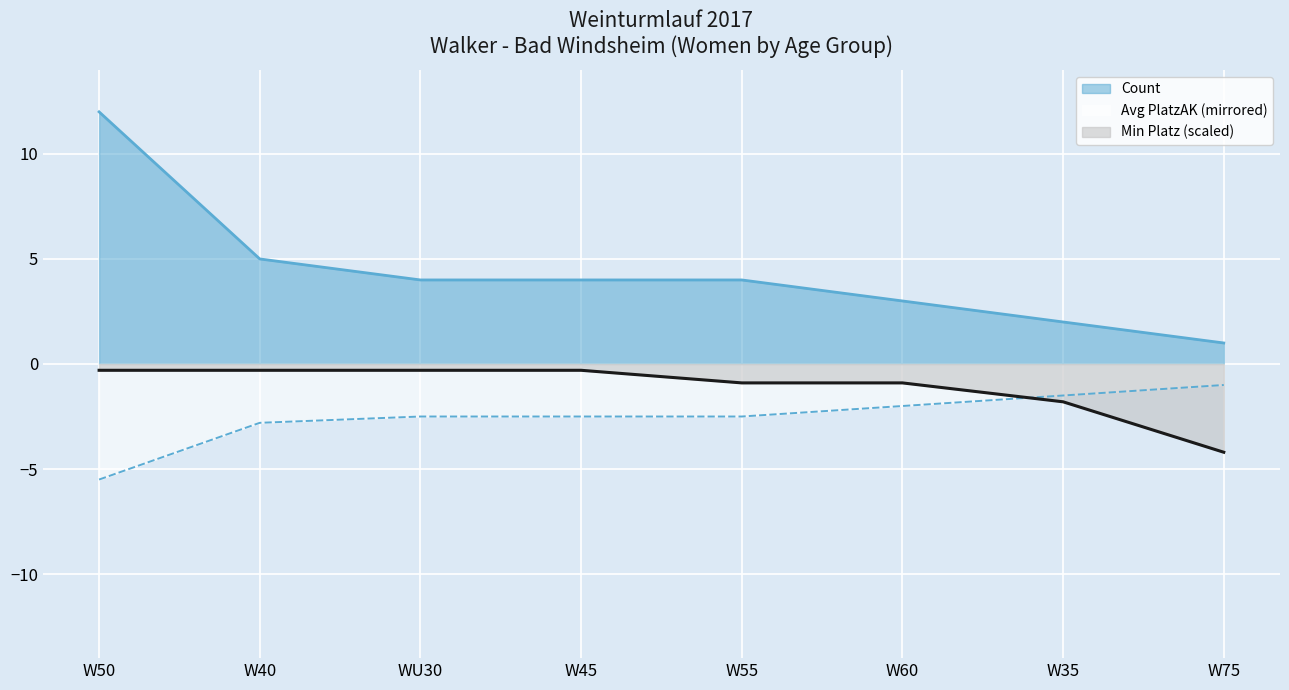

What is the spread (max minus min) of values at W75?

5.2